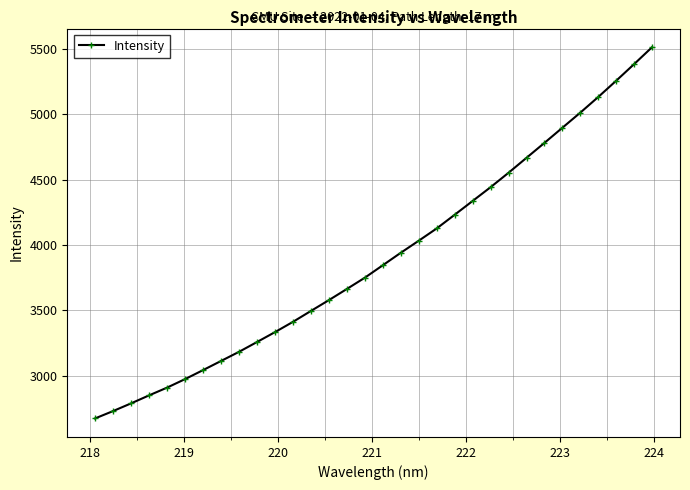

How many data points are above 3845?

16